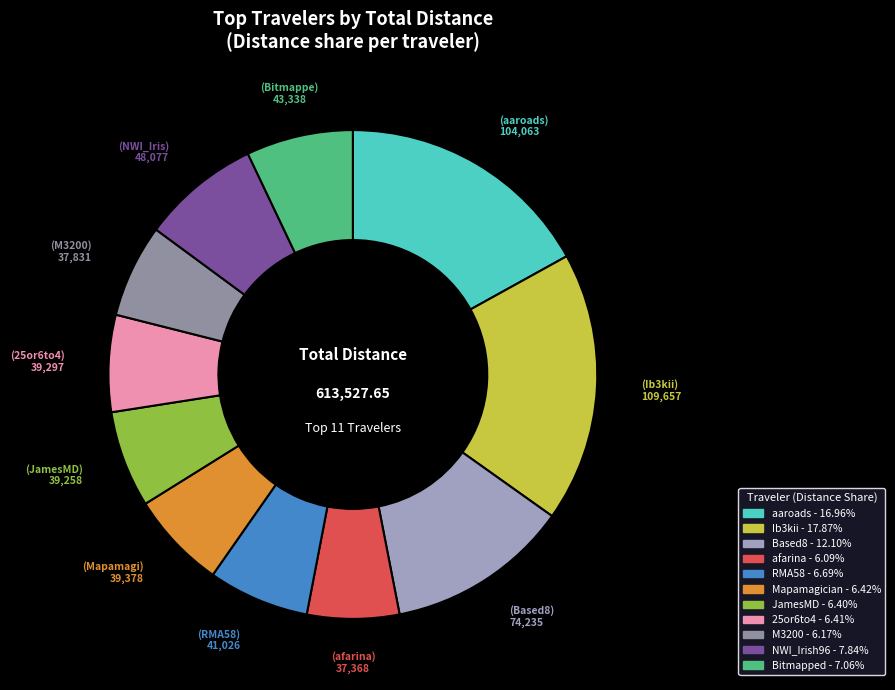

What portion of the pie excludes Ib3kii?

82.1%